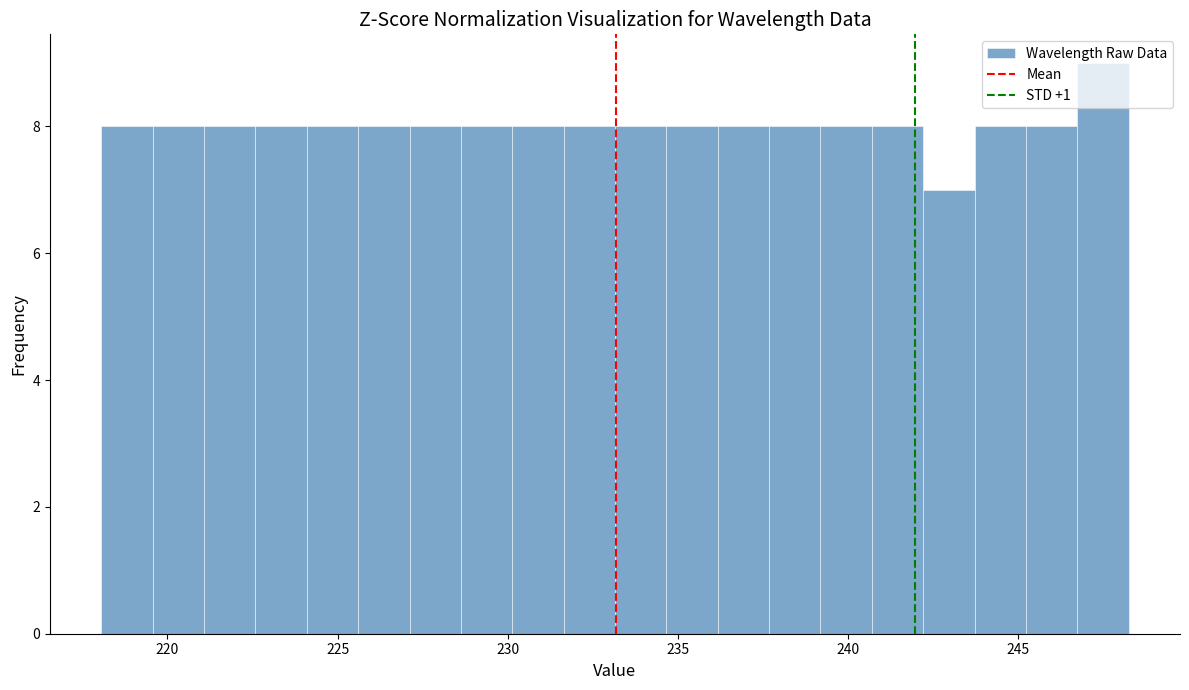

Read against the x-axis, roughly where is the centre of the tallest bar?

247.5